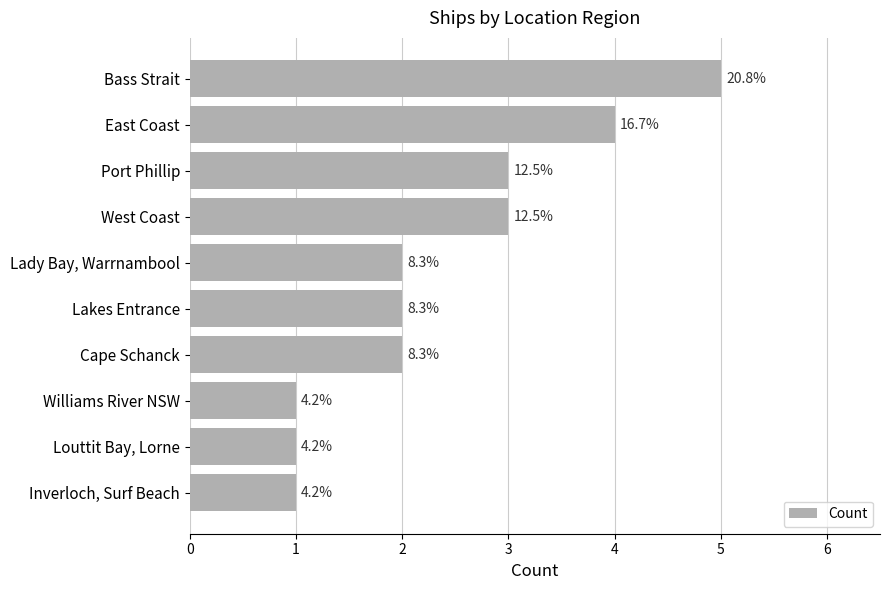

Rank the categories by value from lowest to highest.

Williams River NSW, Louttit Bay, Lorne, Inverloch, Surf Beach, Lady Bay, Warrnambool, Lakes Entrance, Cape Schanck, Port Phillip, West Coast, East Coast, Bass Strait